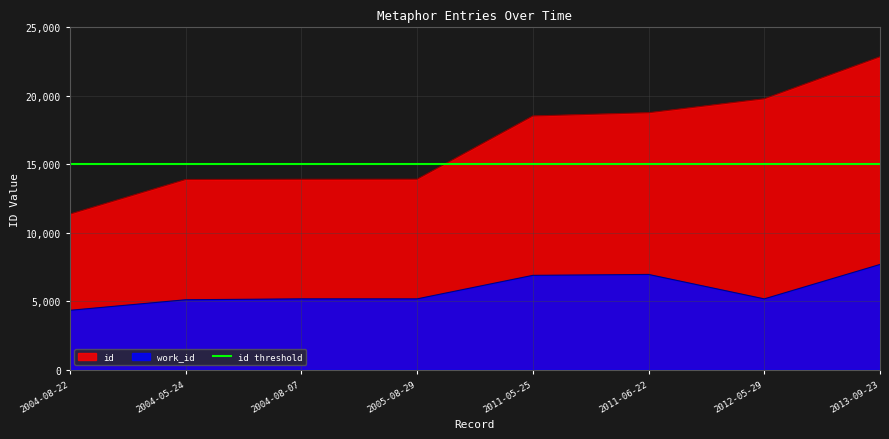

List the series in order of their overall mean, highest first.

id, work_id